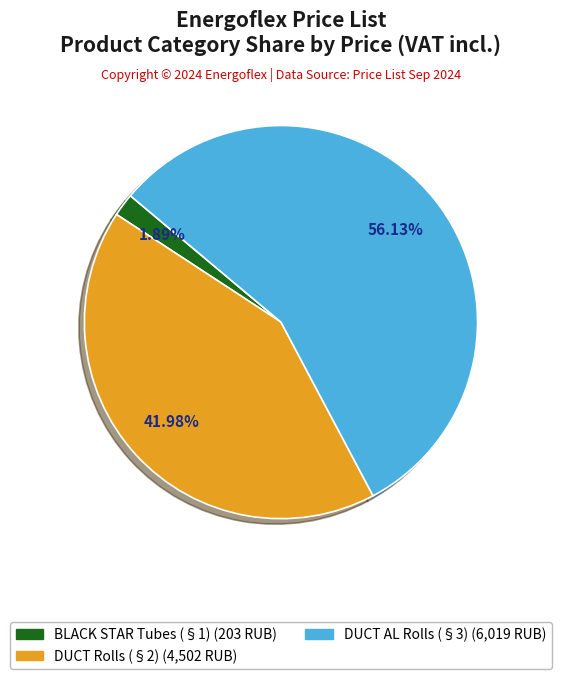

Is there a majority slice in this chart?

Yes